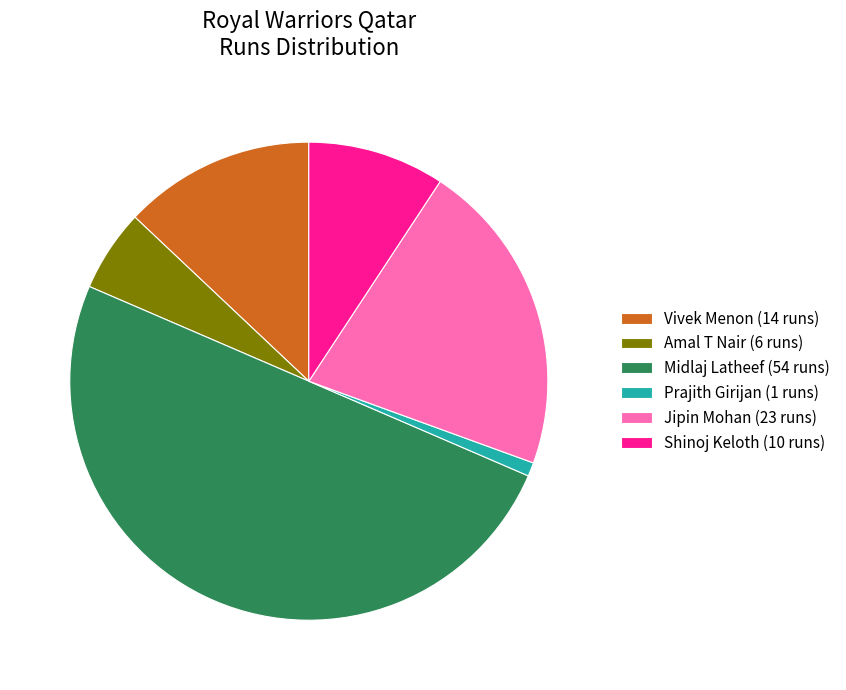

Do Amal T Nair (6 runs) and Vivek Menon (14 runs) together represent more than half of the pie?

No